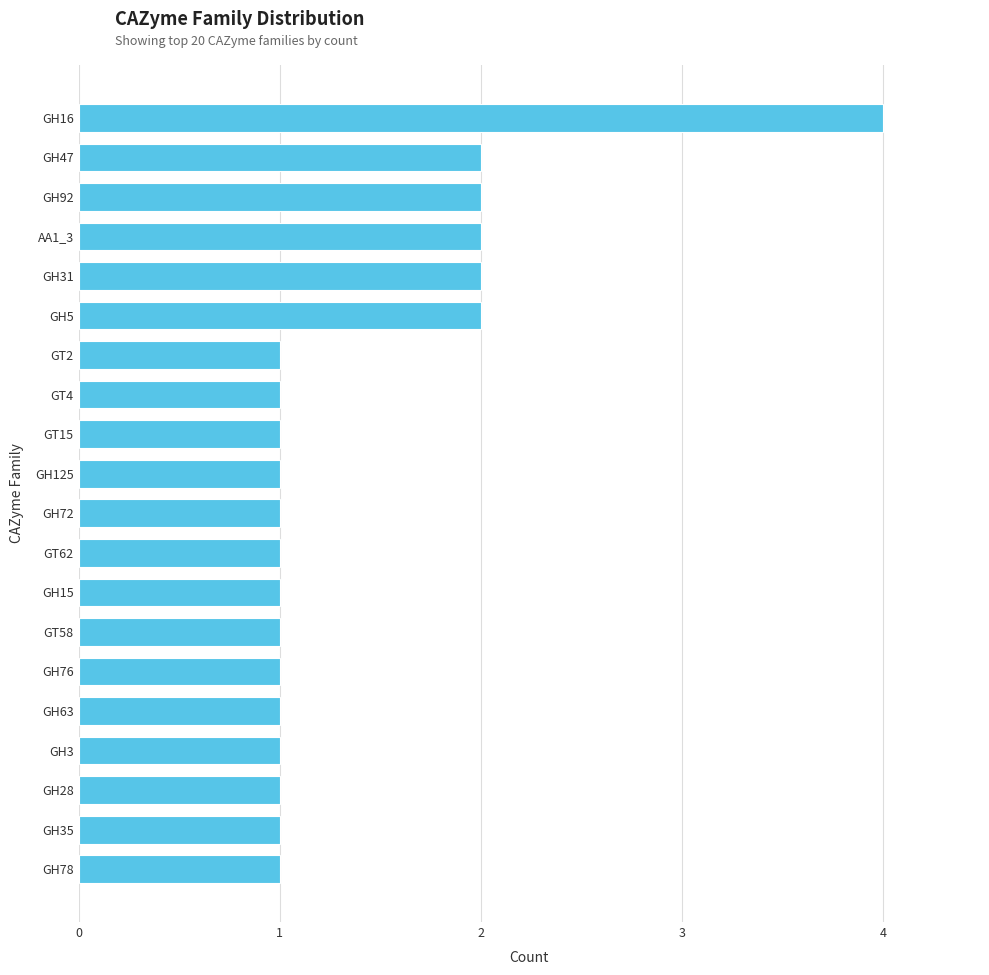

Which category has the highest value across all series?

GH16